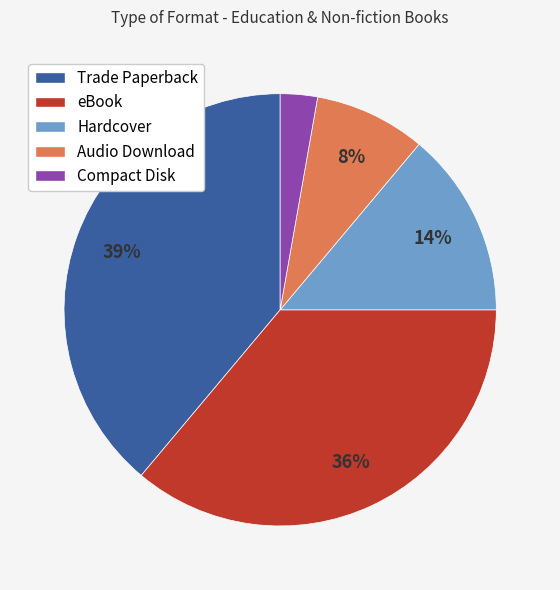

To the nearest percent, what percentage of the pie is eBook?

36%